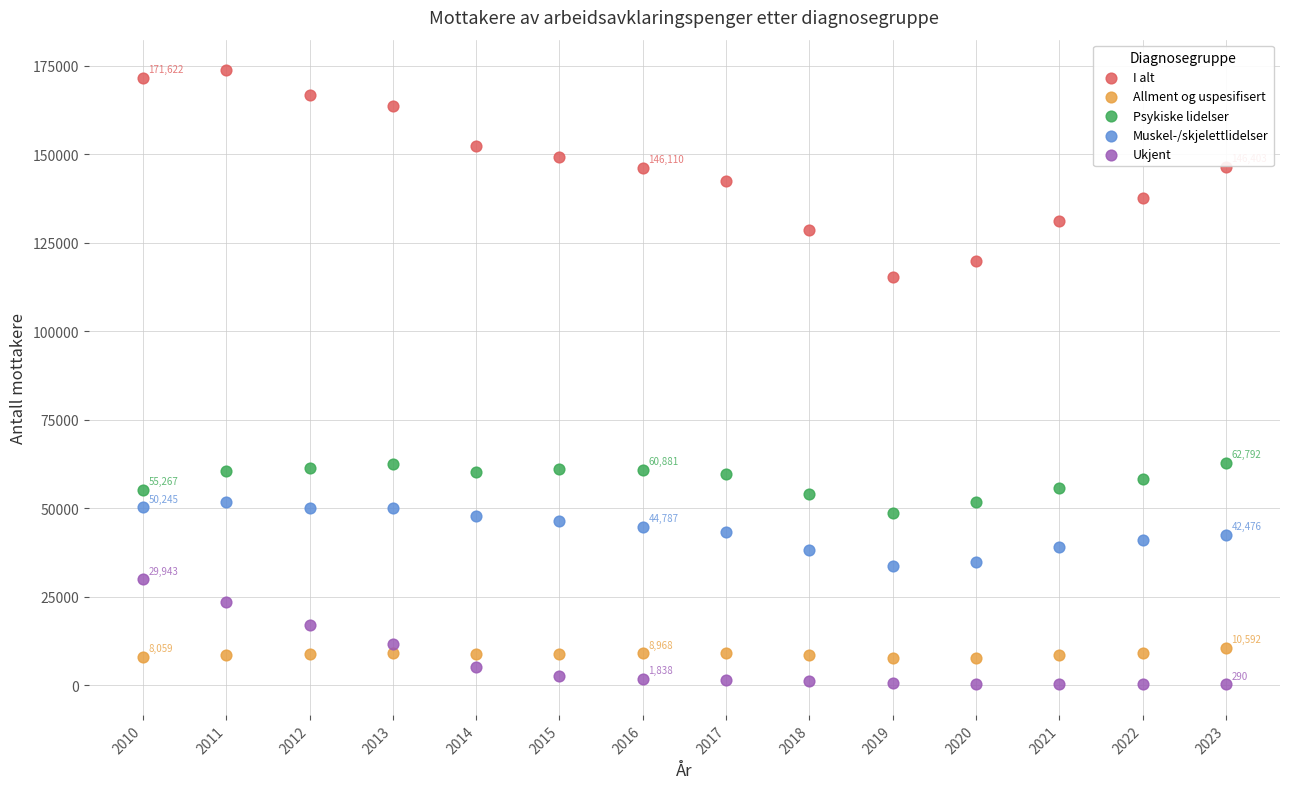

Across all data points, what is the range of X values (max minus min)?

13